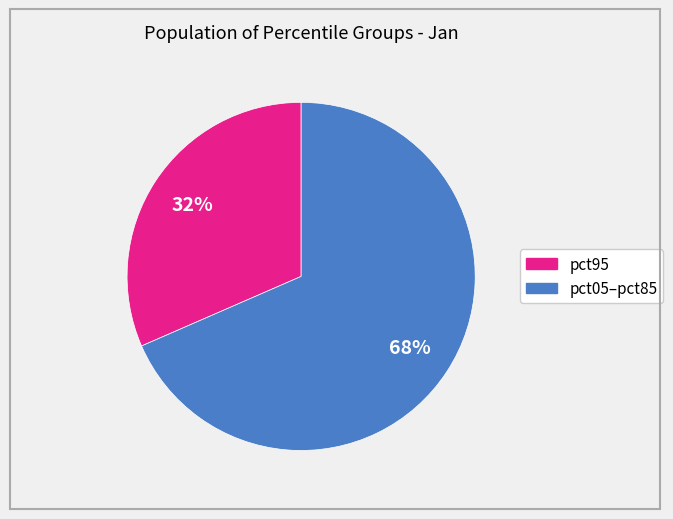

Is there a majority slice in this chart?

Yes